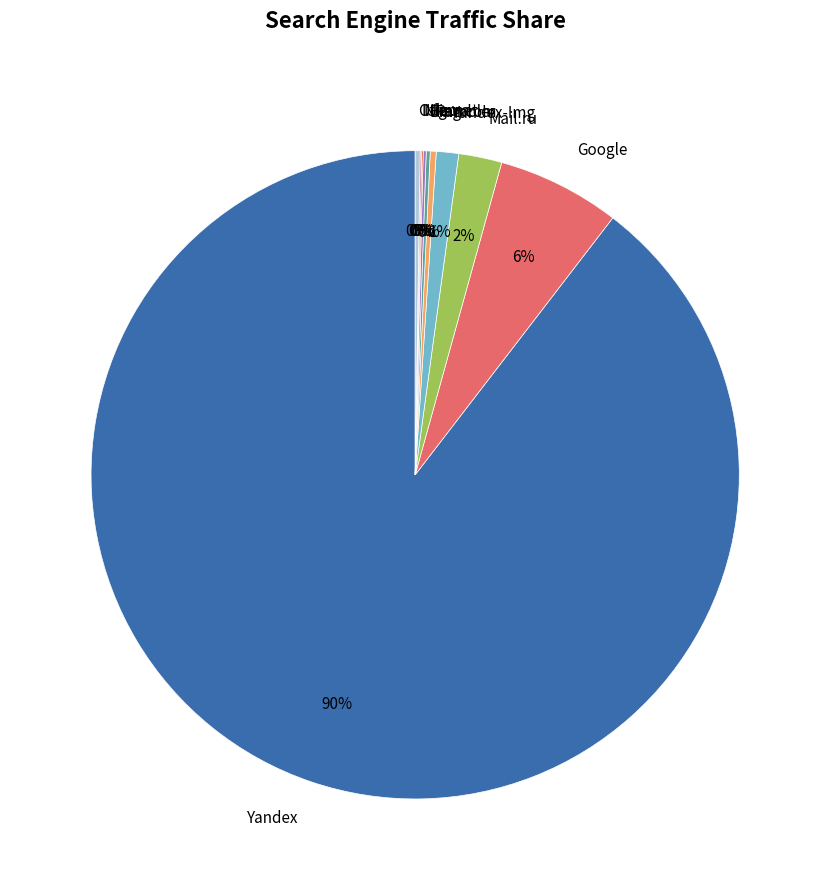

Which slice is the largest?

Yandex